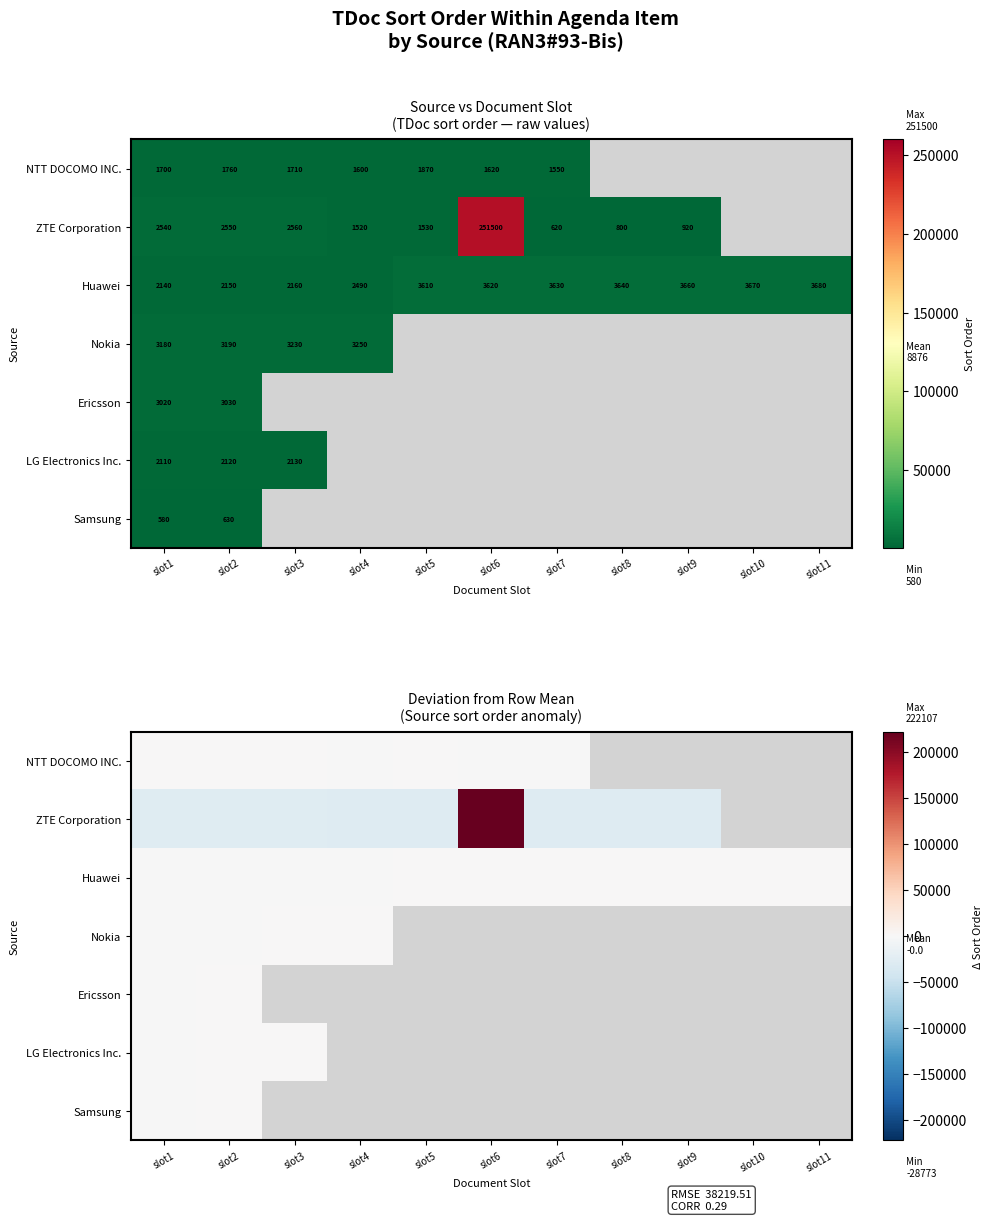

At which label does Ericsson reach its peak?

slot2